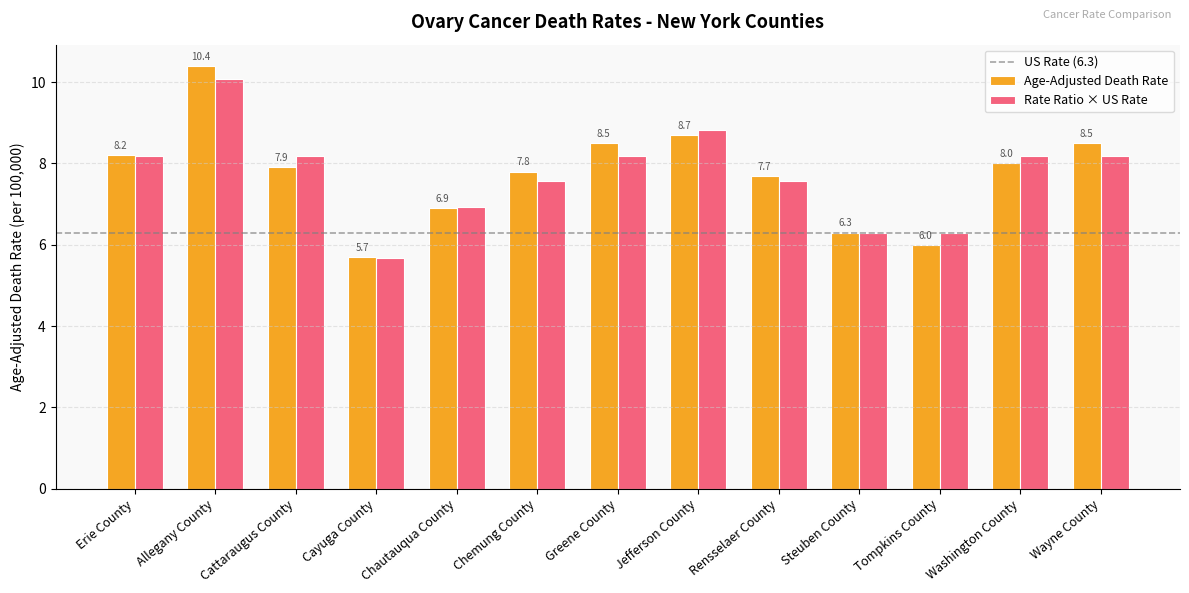

Are the bars grouped side by side (vs. stacked)?

Yes